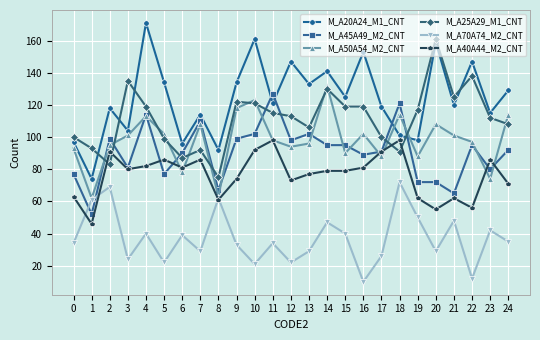

True or false: M_A50A54_M2_CNT has a value of 169 at 20.

False